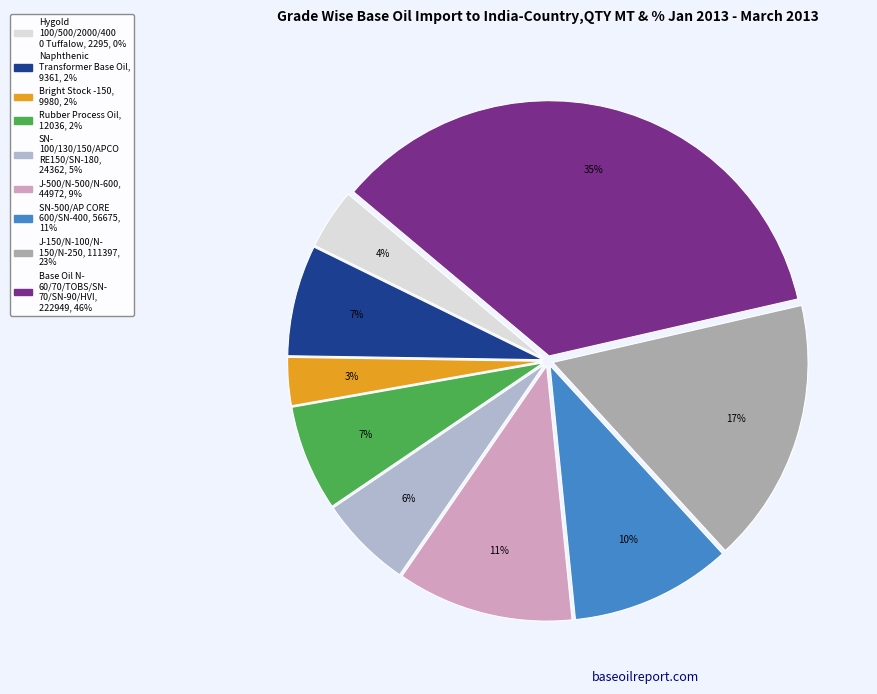

Is there any slice that represents more than half of the pie?

No